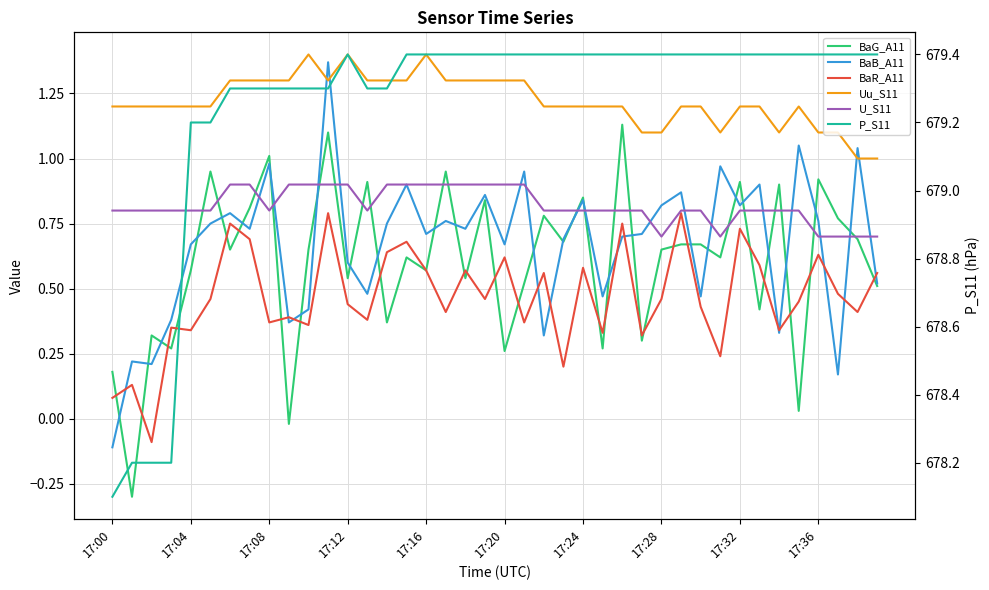

True or false: P_S11 has a value of 1147.6 at 17:24.

False